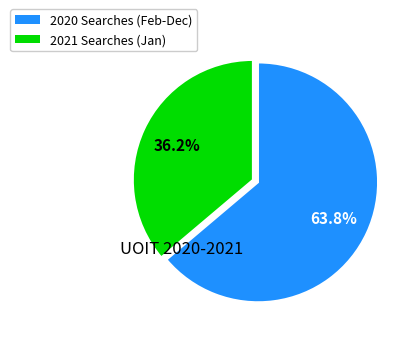

Is there a majority slice in this chart?

Yes